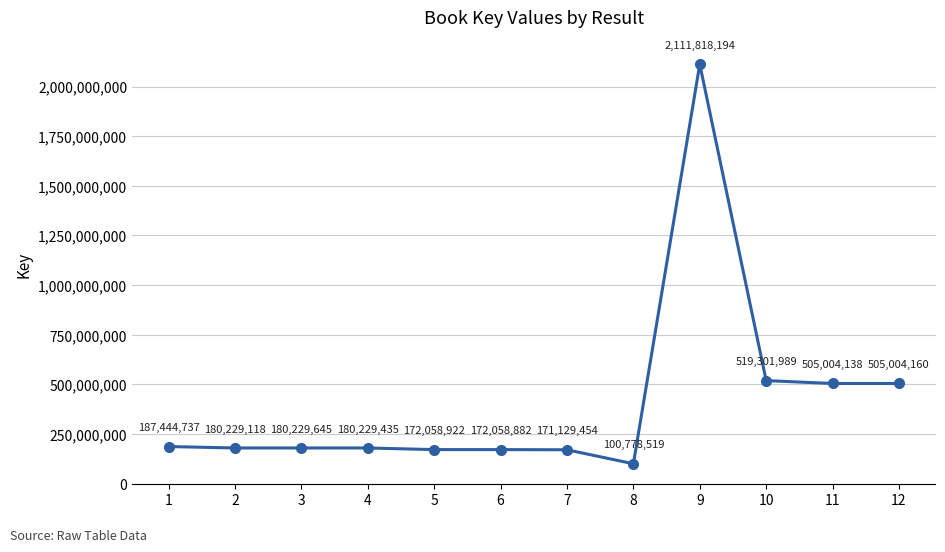

True or false: there are more than 0 points higher than both neighbors.

True